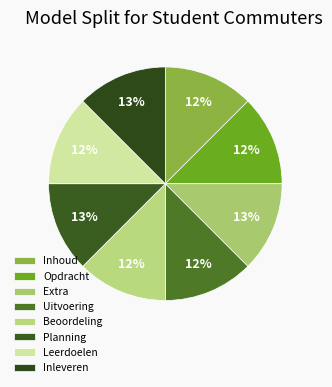

How many slices are in this pie chart?

8